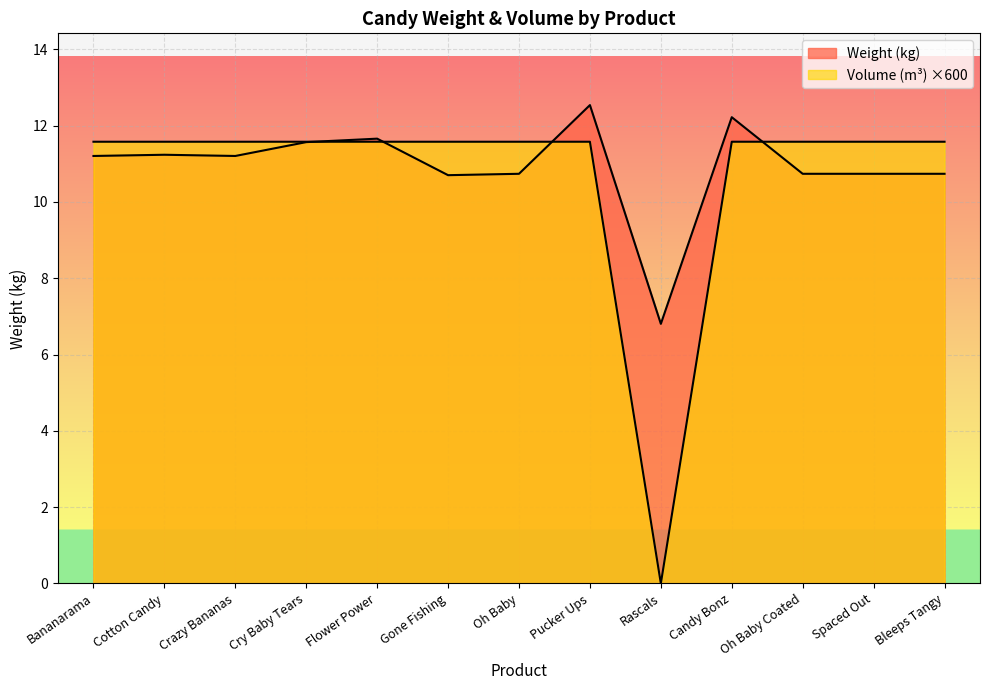

What is the sum of the Weight (kg) values at Cry Baby Tears and Oh Baby Coated?

22.3